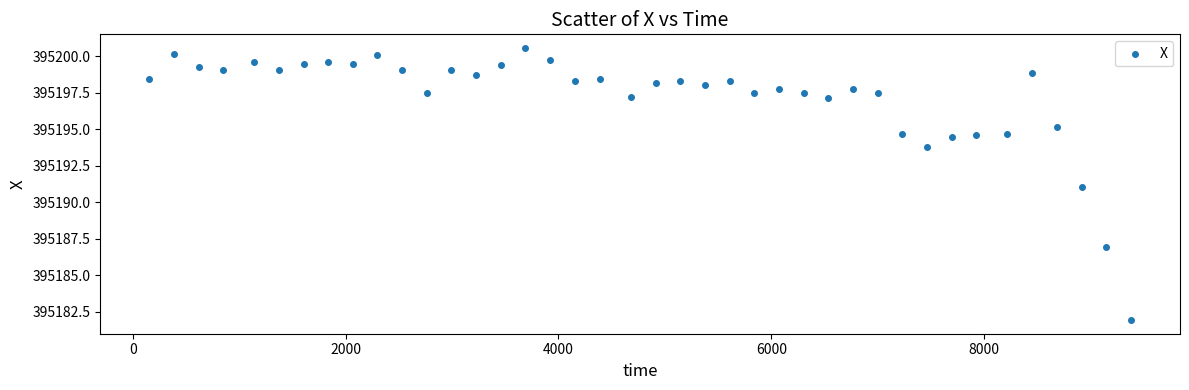

What is the range of Y values (max minus min)?

18.6